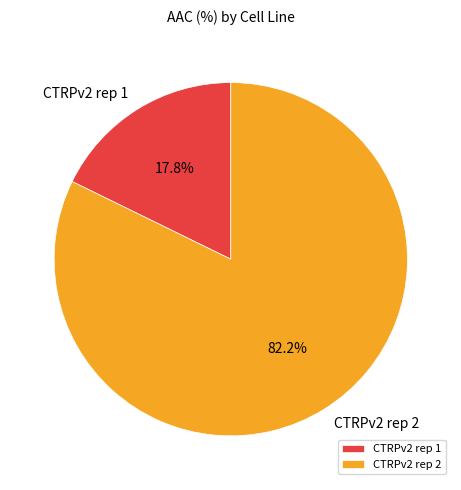

To the nearest percent, what is the difference between the CTRPv2 rep 2 and CTRPv2 rep 1 slice percentages?

64%